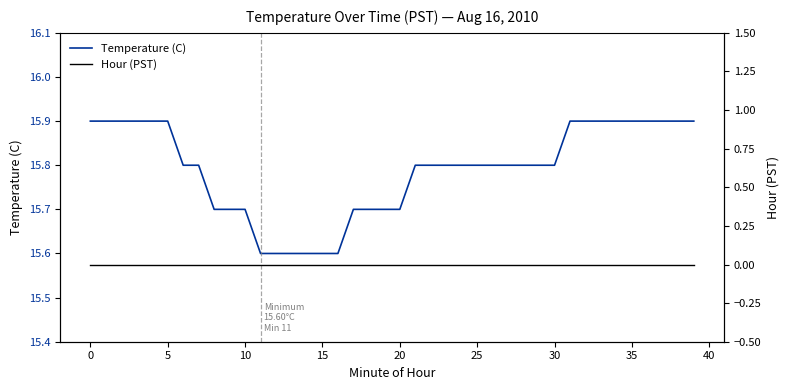

Which series changed the most between 34 and 37?

Temperature (C)